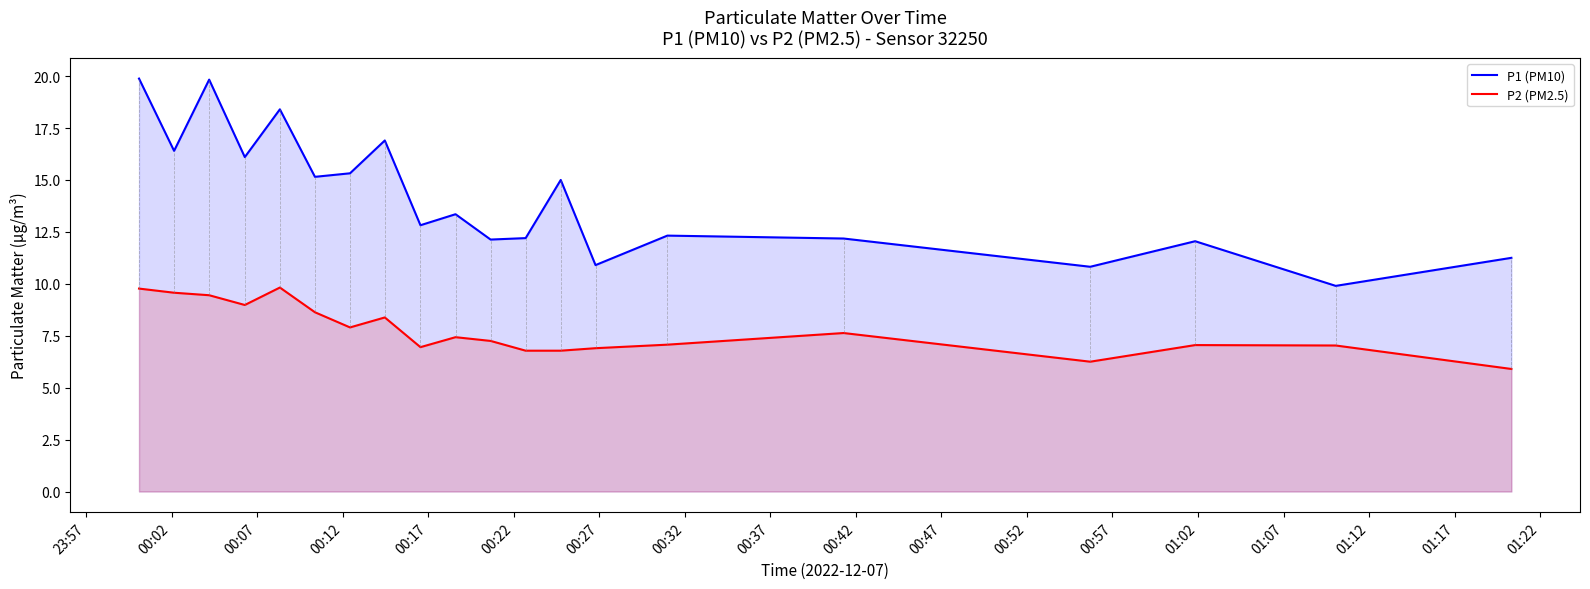

What is the minimum value for P2 (PM2.5)?

5.9